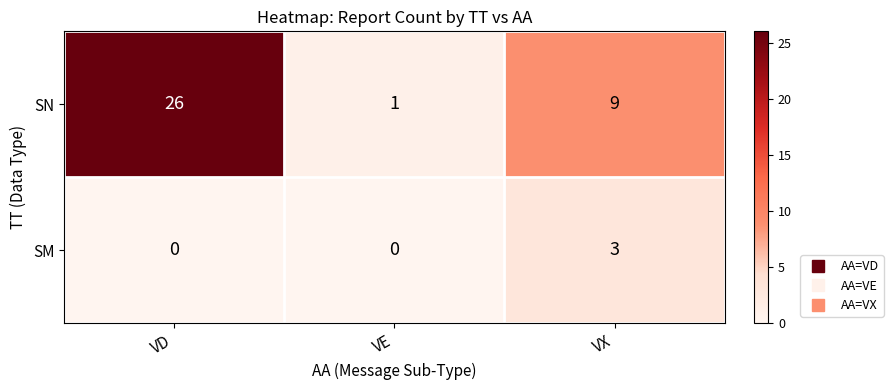

Reading left to right, list all the values displayed in this chart.

SN: VD=26	VE=1	VX=9
SM: VD=0	VE=0	VX=3